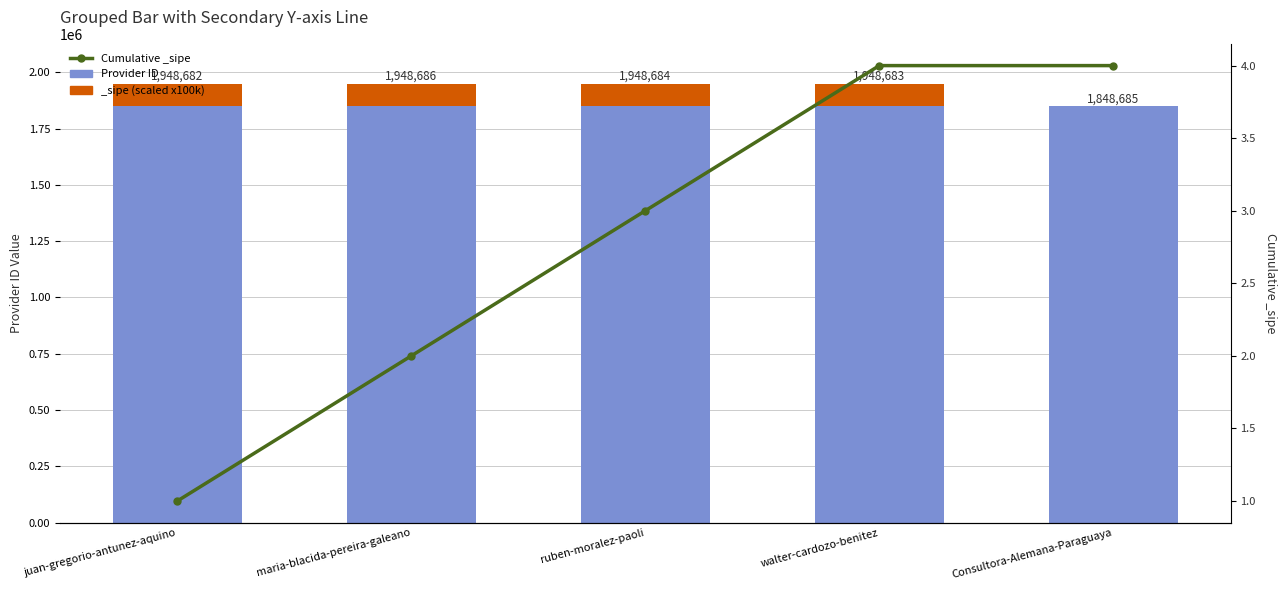

Reading left to right, list all the values displayed in this chart.

Provider ID: juan-gregorio-antunez-aquino=1848682	maria-blacida-pereira-galeano=1848686	ruben-moralez-paoli=1848684	walter-cardozo-benitez=1848683	Consultora-Alemana-Paraguaya=1848685
Cumulative _sipe: juan-gregorio-antunez-aquino=1	maria-blacida-pereira-galeano=2	ruben-moralez-paoli=3	walter-cardozo-benitez=4	Consultora-Alemana-Paraguaya=4